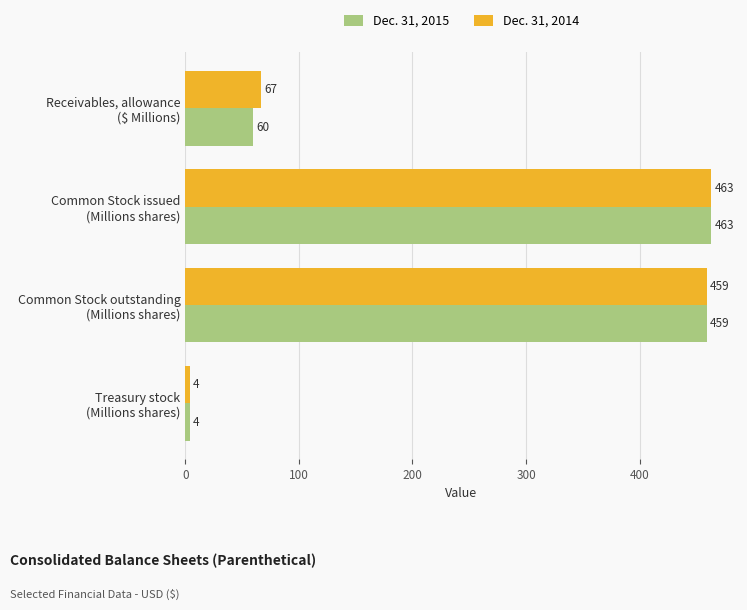

What is the average value of the Dec. 31, 2014 series?

248